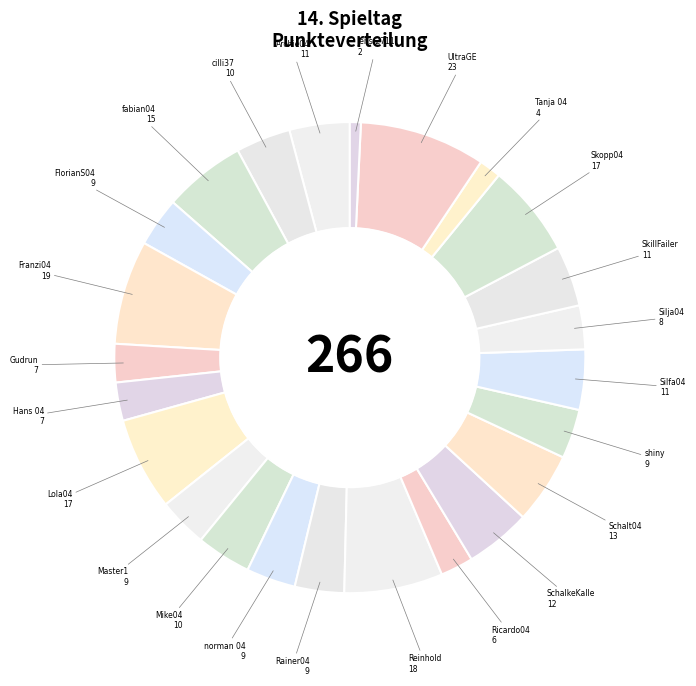

Which slice is the smallest?

Archie04